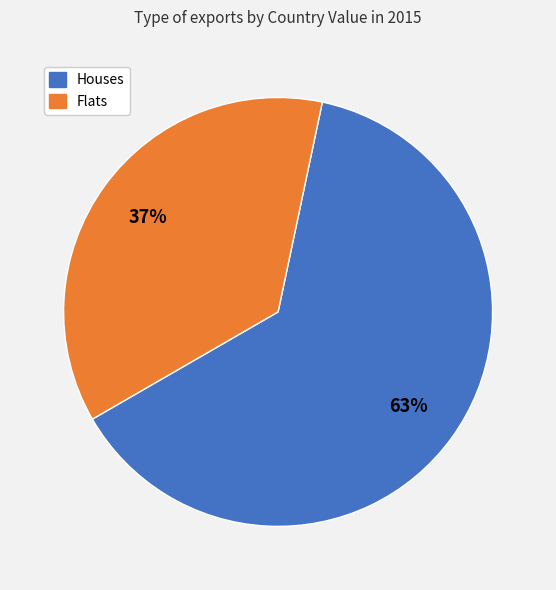

Is there a majority slice in this chart?

Yes